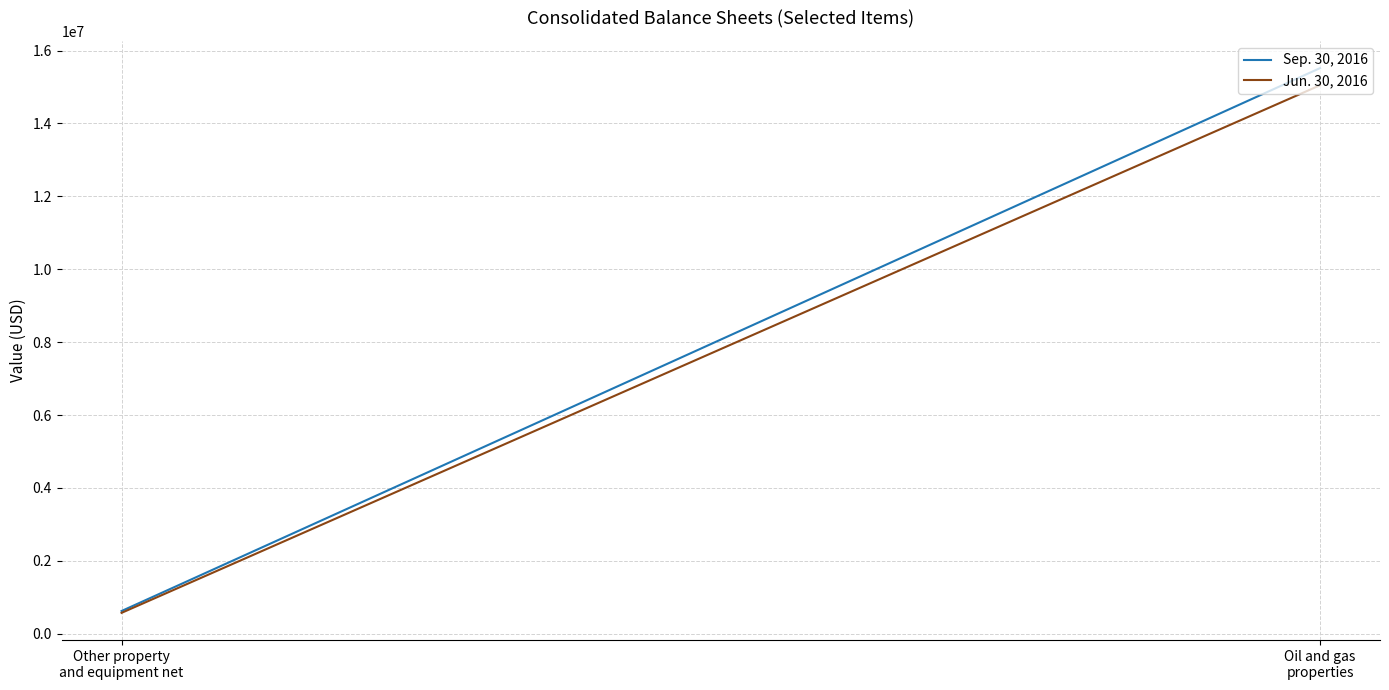

Rank the series at Other property
and equipment net from lowest to highest value.

Jun. 30, 2016, Sep. 30, 2016